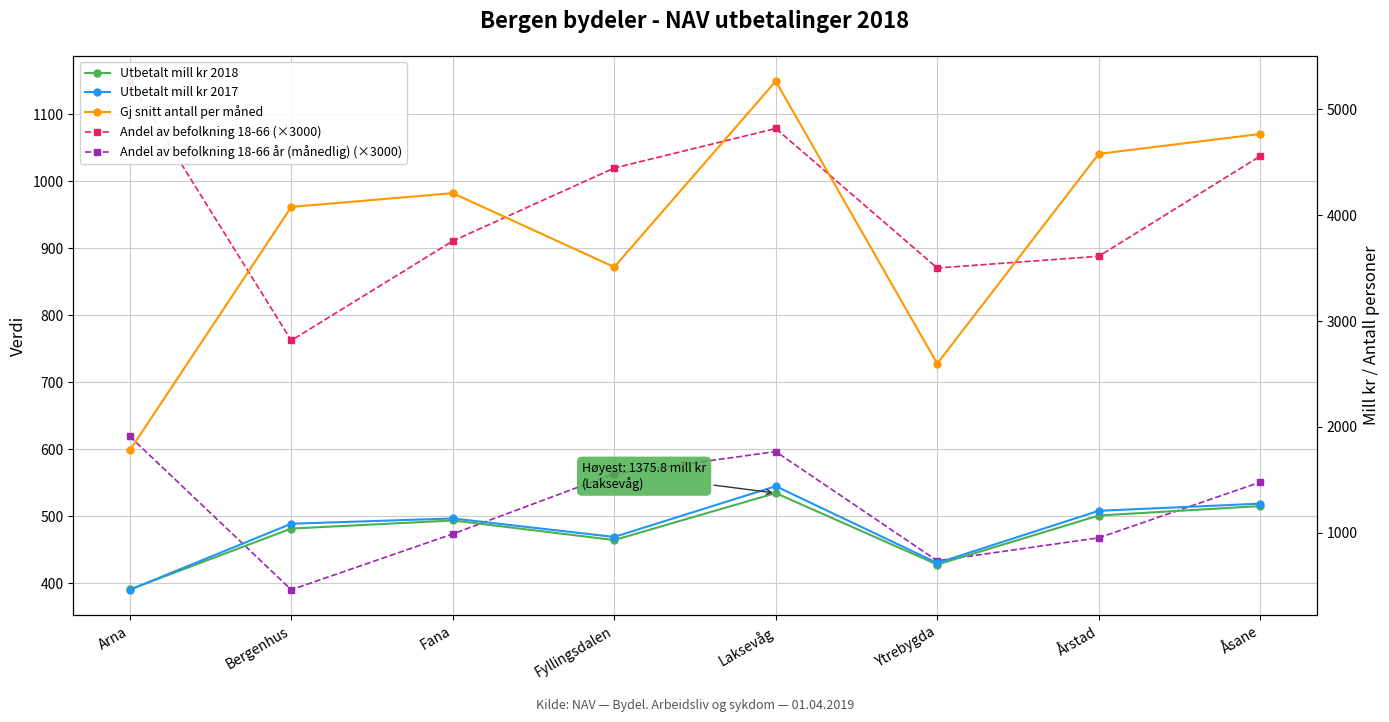

How many interior local peaks does the Andel av befolkning 18-66 år (månedlig) (×3000) series have?

1